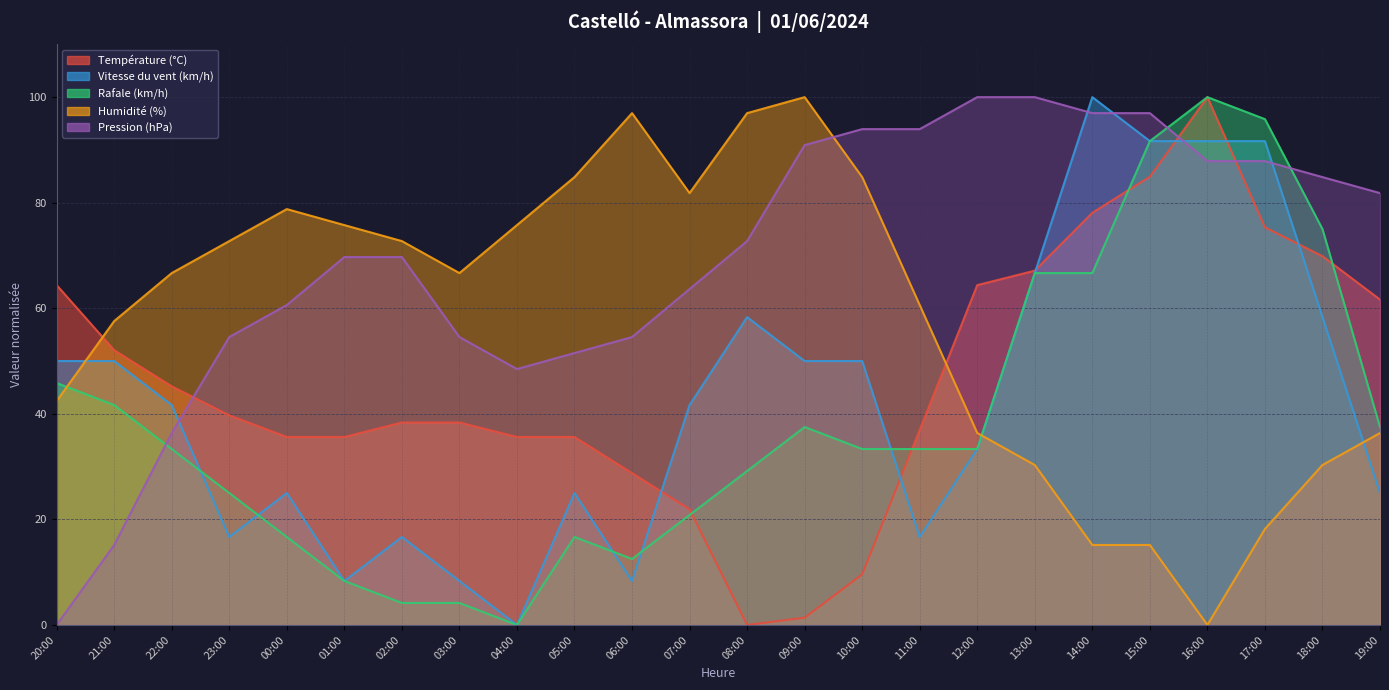

The value of Pression (hPa) at 05:00 is 30.7. True or false?

False